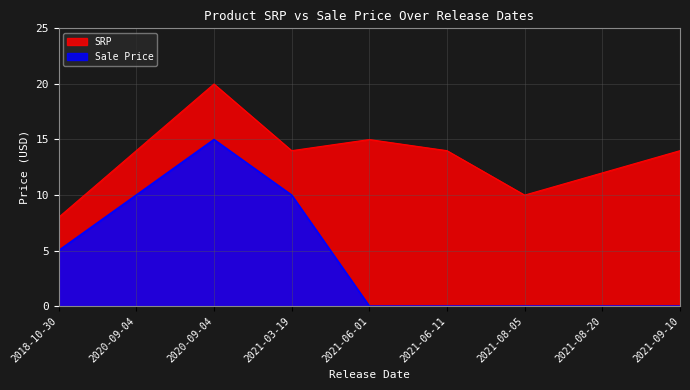

At which label does SRP reach its peak?

2020-09-04